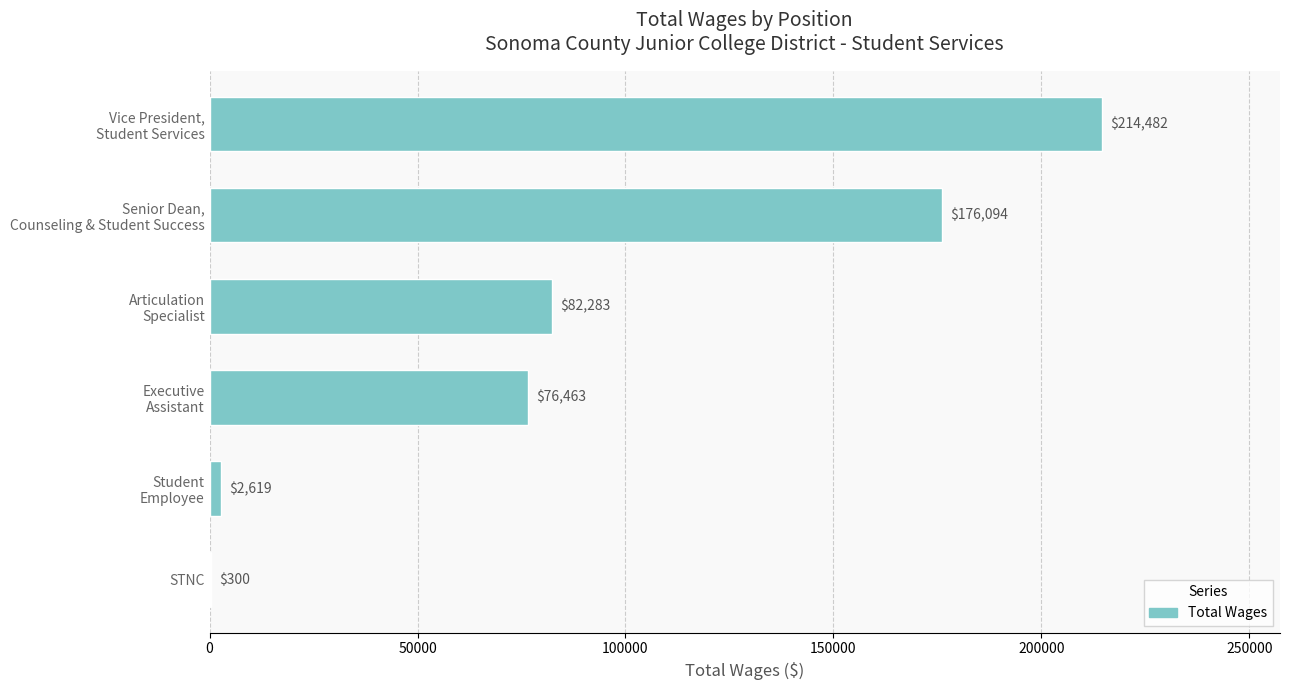

Does the chart contain stacked bars?

No